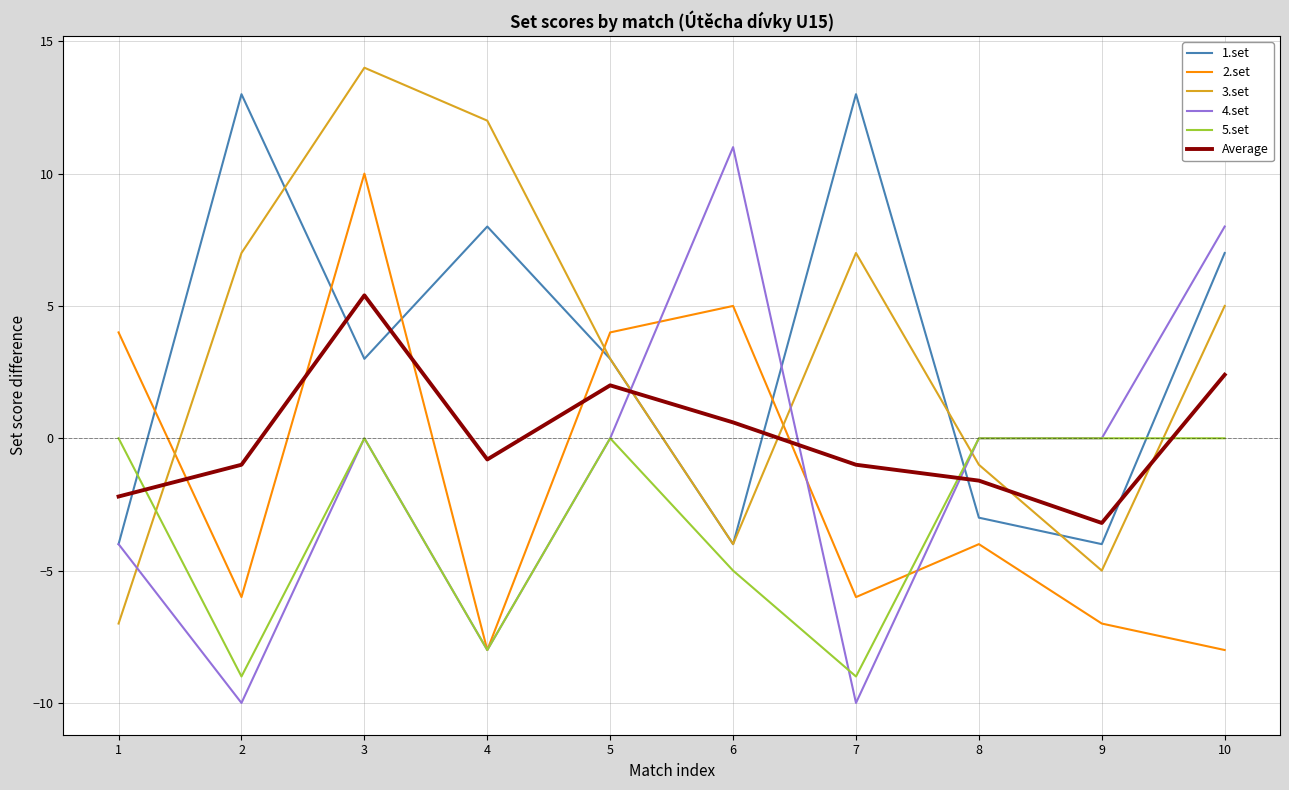

The 1.set series shows 3.0 at 3. True or false?

True